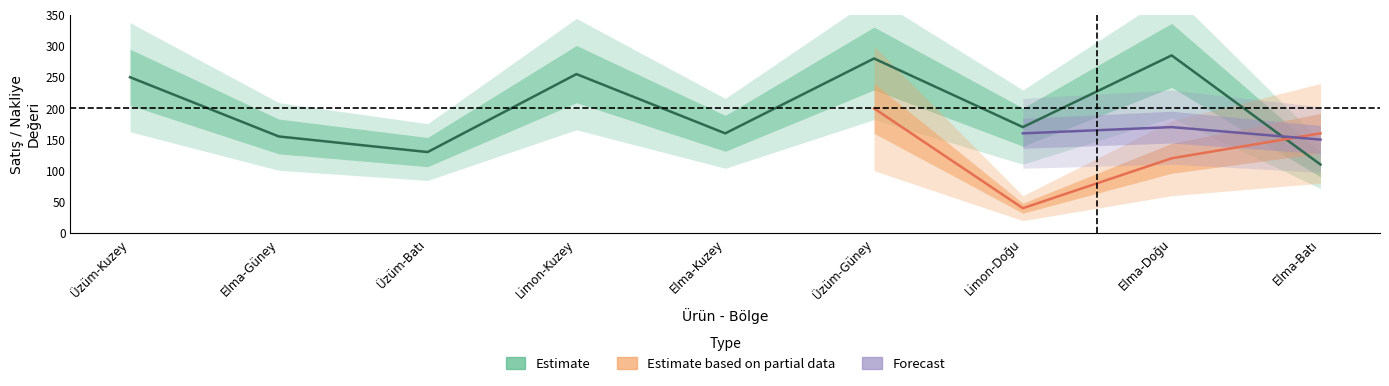

Does the chart display data point markers on the line(s)?

No